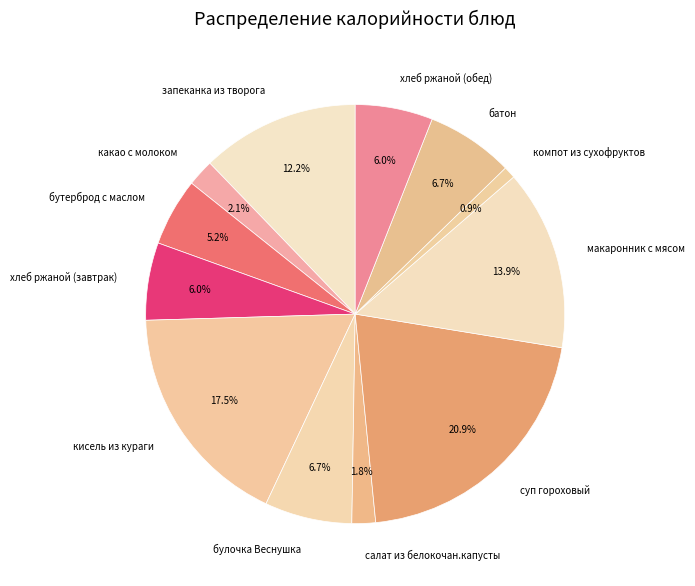

Does any single category account for the majority?

No